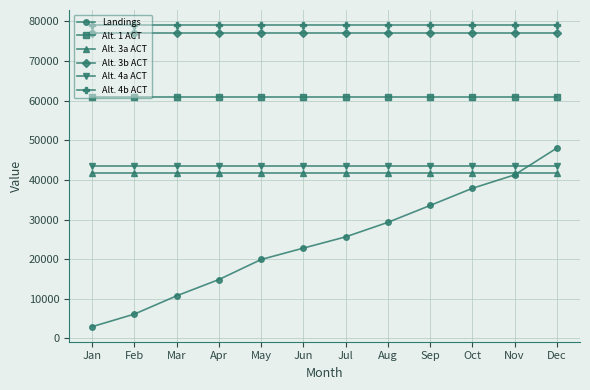

How many data points does each series have?

12